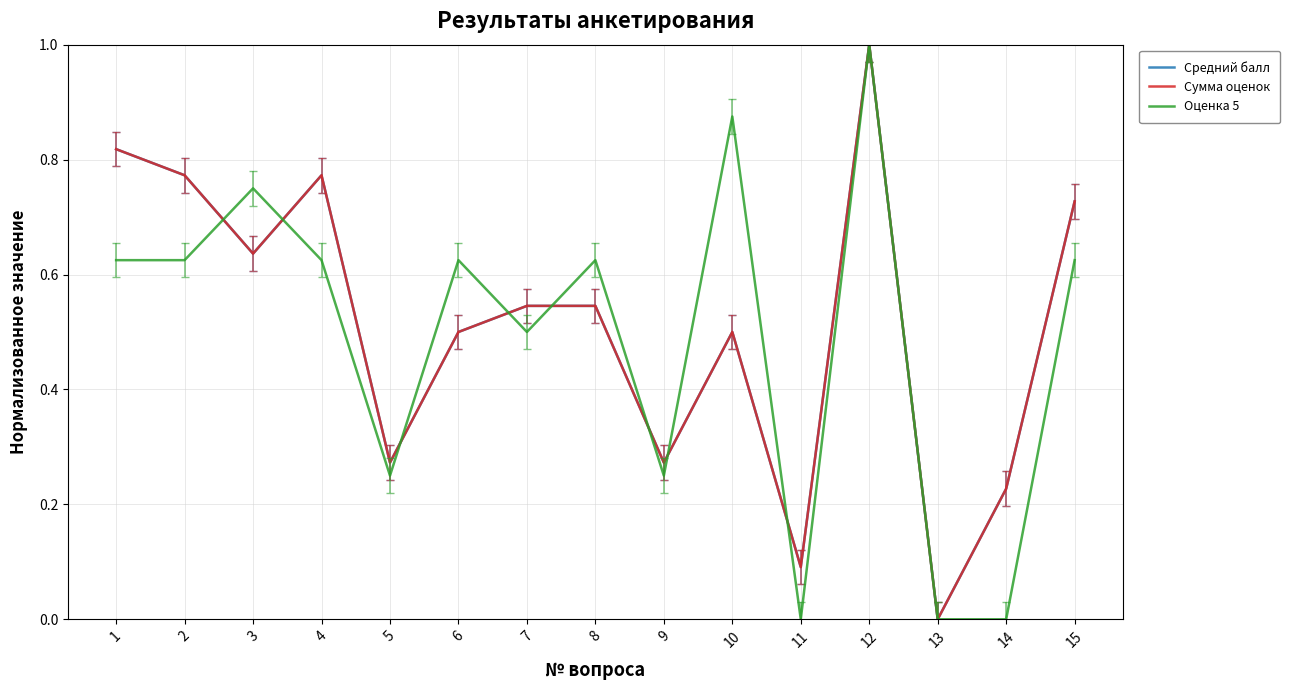

Does the chart display data point markers on the line(s)?

No